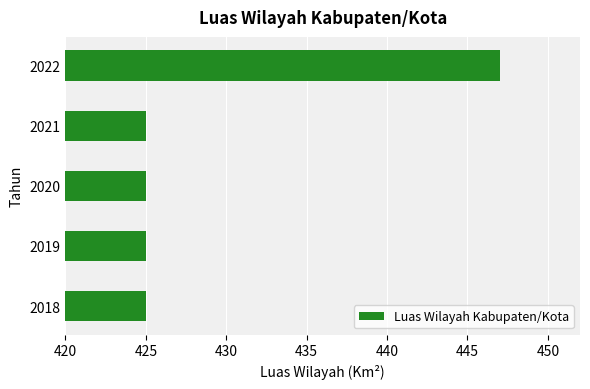

What is the average value?

429